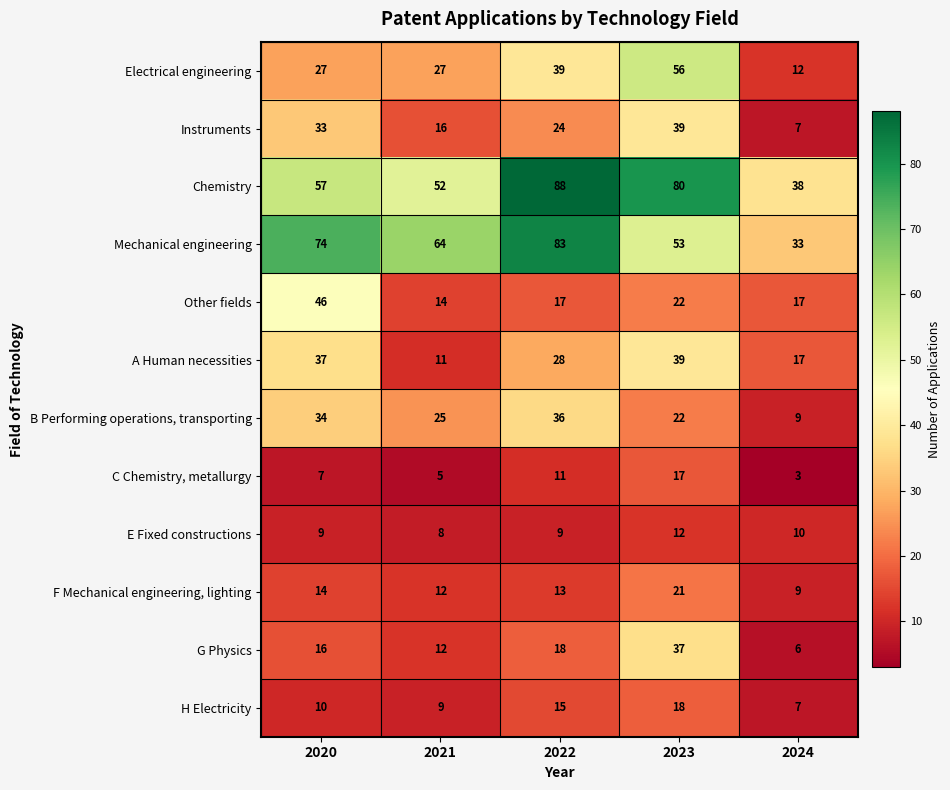

What is the sum of the H Electricity values at 2022 and 2023?

33